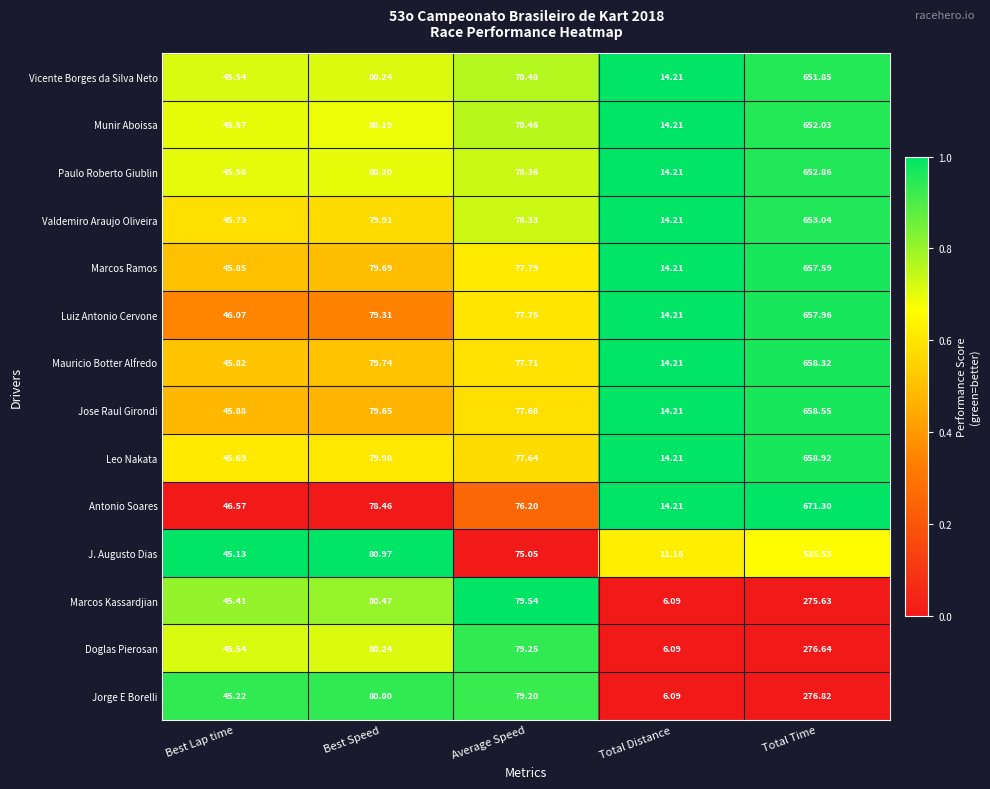

What is the spread (max minus min) of values at Average Speed?

4.5